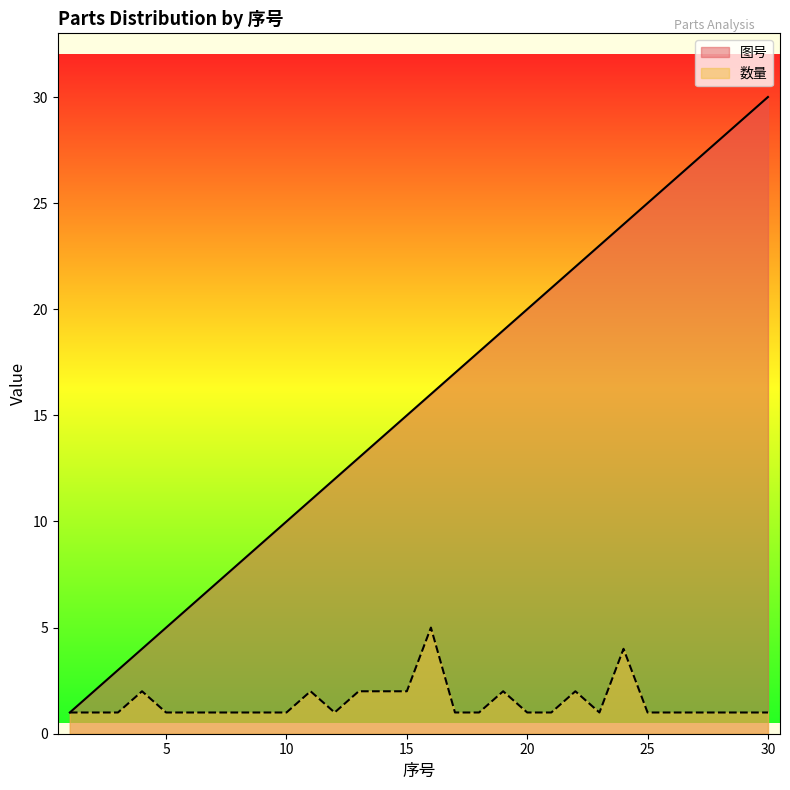

What are all the series names shown in the legend?

图号, 数量